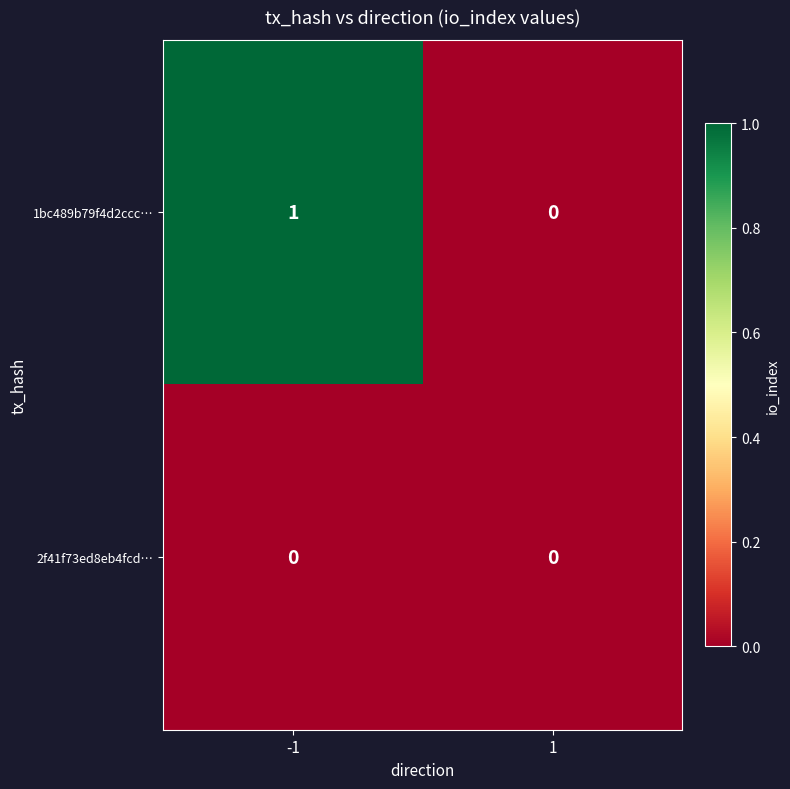

Reading left to right, what are all the values shown in this chart?

1bc489b79f4d2ccc…: 1	0
2f41f73ed8eb4fcd…: 0	0